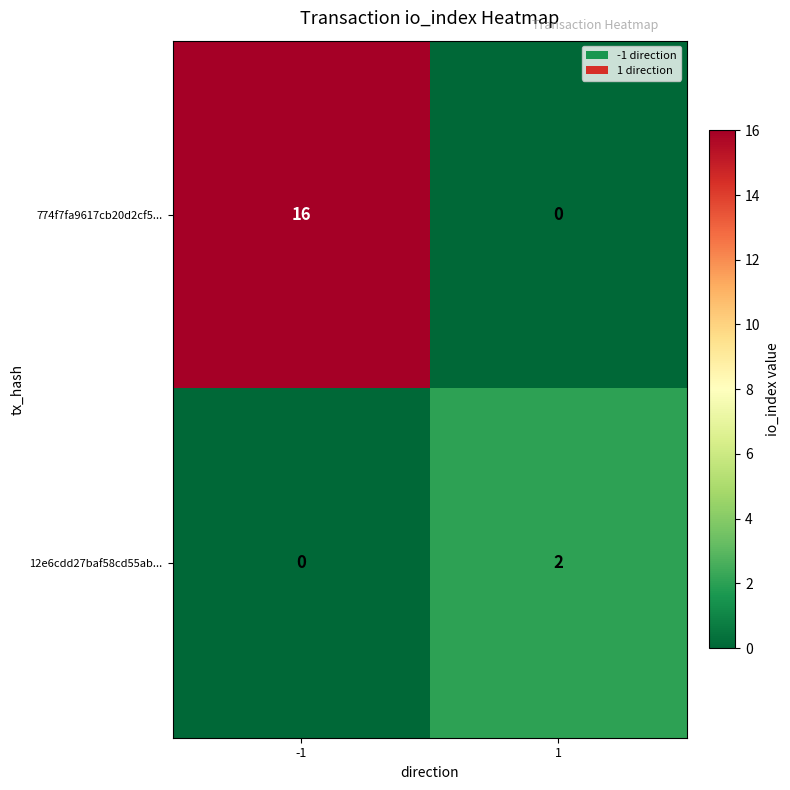

What is the sum of all 774f7fa9617cb20d2cf5... values?

16